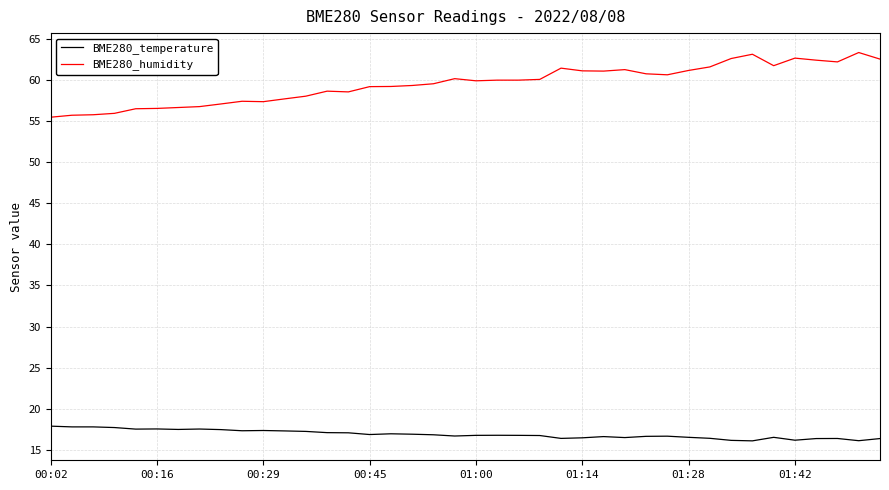

Which series has the largest total across all categories?

BME280_humidity